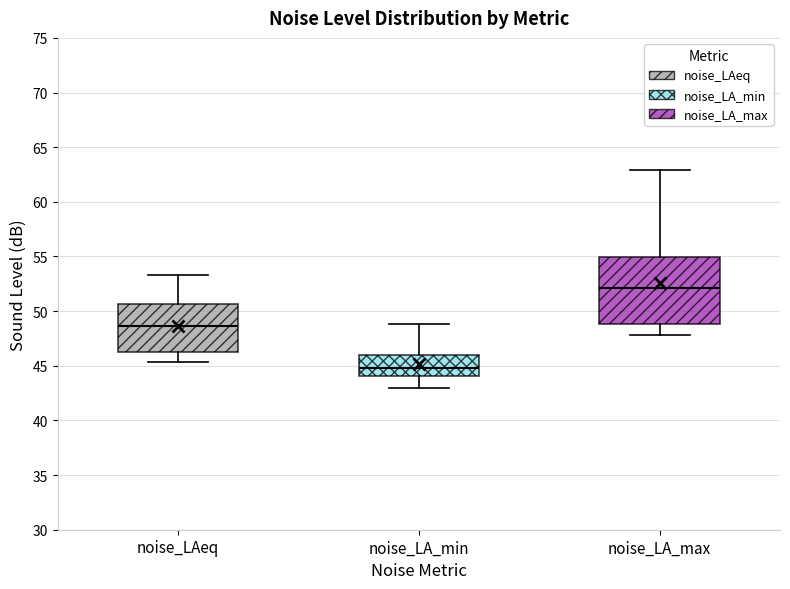

Reading left to right, transcribe this box plot: for each box, give where its median line is, the range the box spans, and where its two whiskers end, as read against the y-axis. The values are not printed on the chart, so give them approximately, as read against the axis.

noise_LAeq: median 48.5, box 46.0 to 50.5, whiskers 45.5 to 53.5
noise_LA_min: median 45.0, box 44.0 to 46.0, whiskers 43.0 to 49.0
noise_LA_max: median 52.0, box 49.0 to 55.0, whiskers 48.0 to 63.0